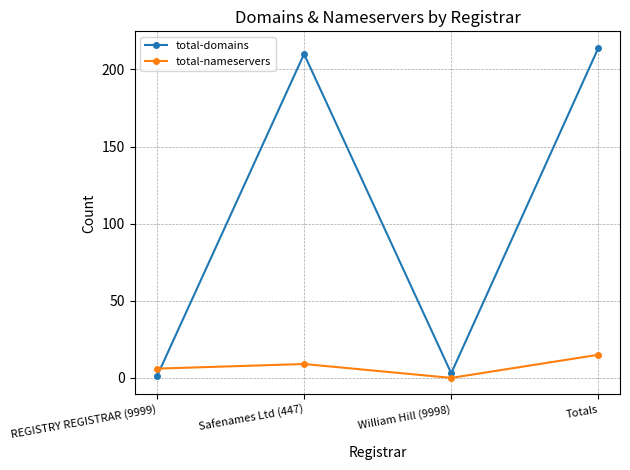

How many series are shown in this chart?

2